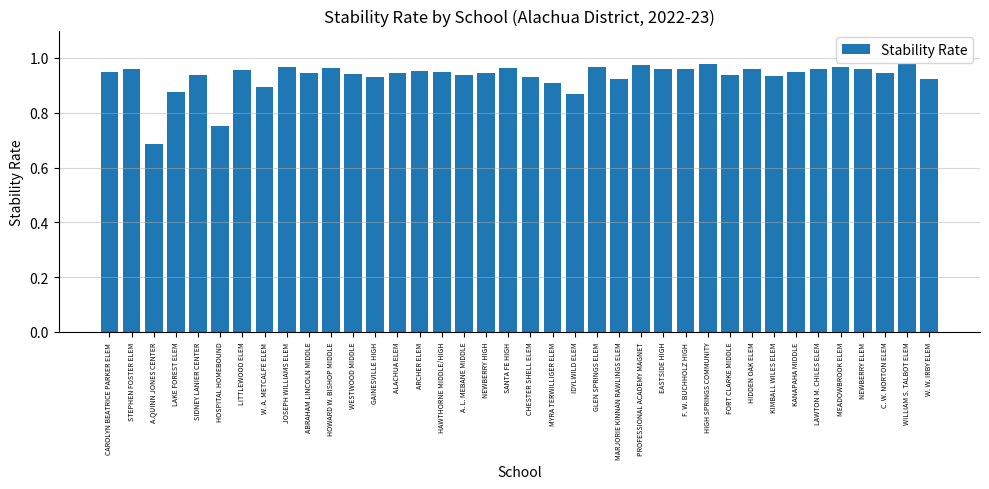

Are the bars grouped side by side (vs. stacked)?

No